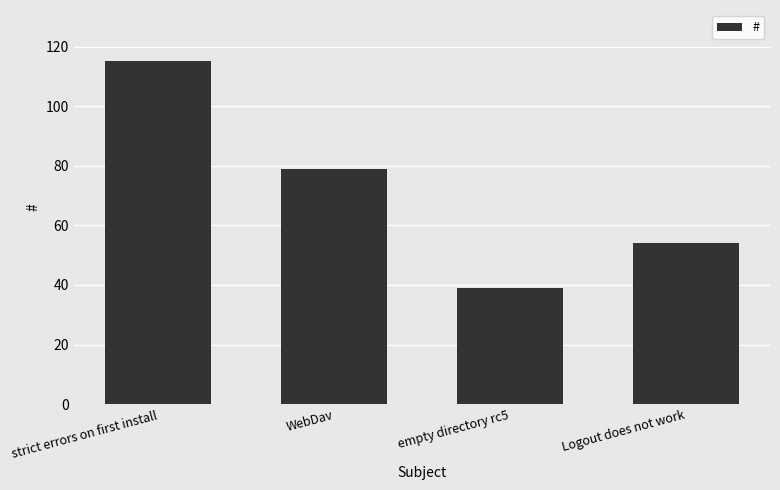

Reading right to left, extract all data points from this chart.

Logout does not work=54	empty directory rc5=39	WebDav=79	strict errors on first install=115